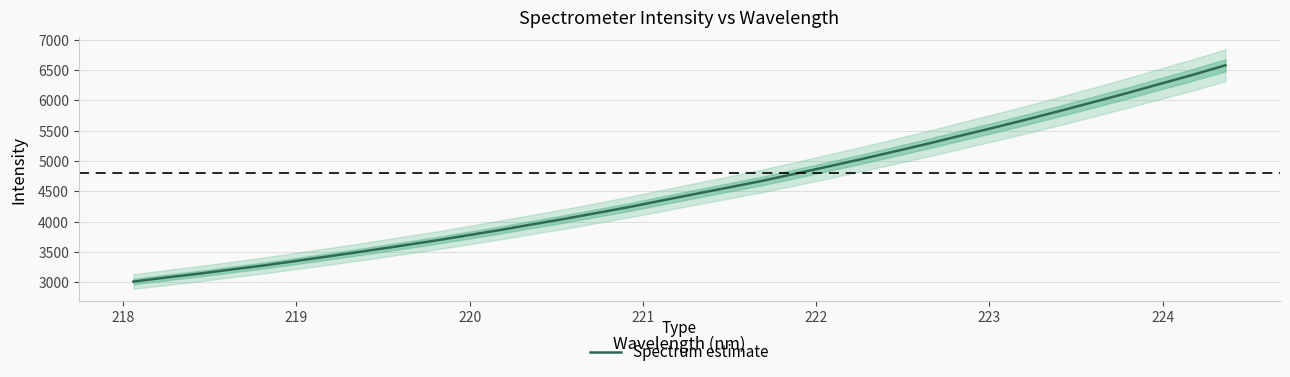

What is the lowest value of the Spectrum estimate series?

3013.7